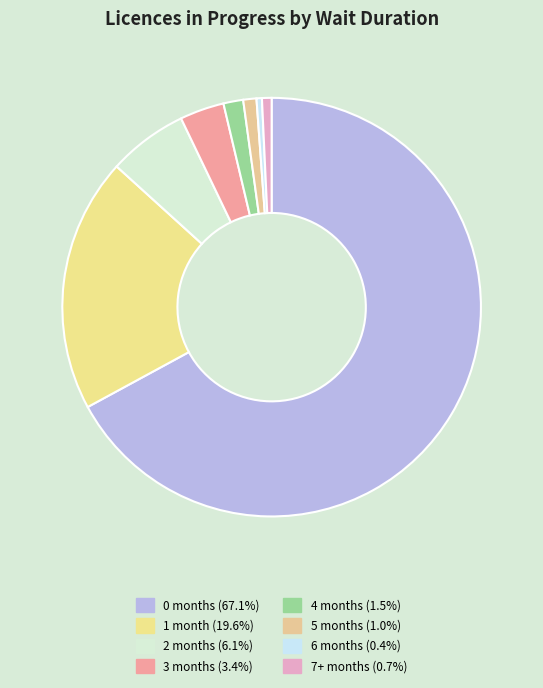

How many slices are in this pie chart?

8